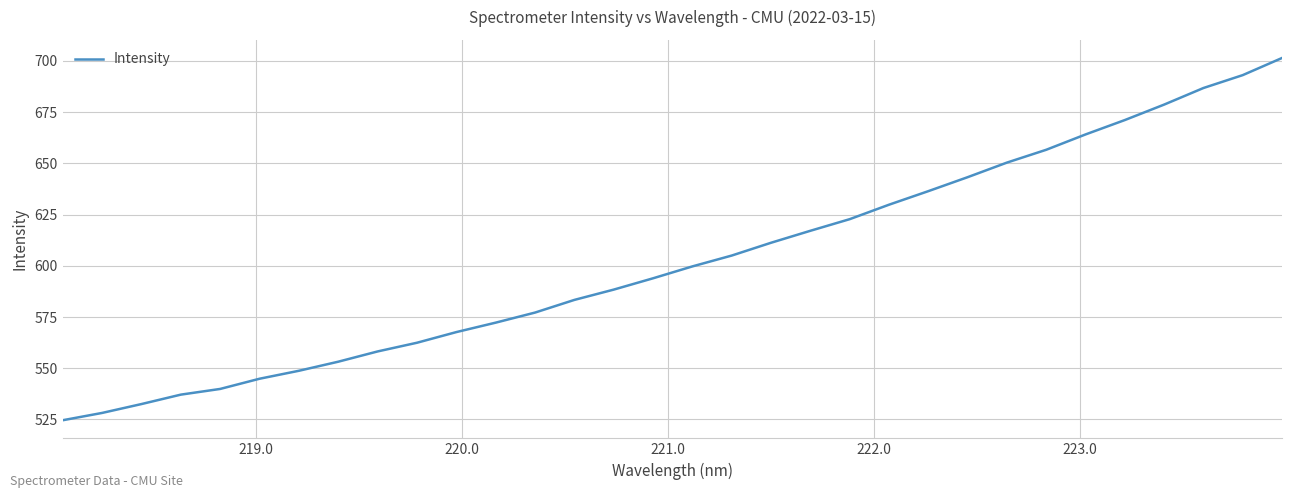

What is the greatest value displayed?

701.4